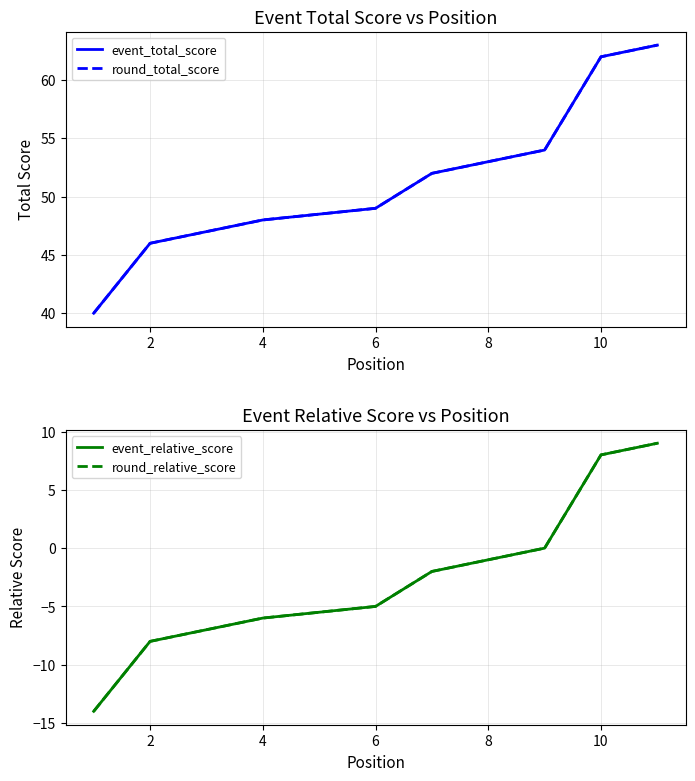

How many series are shown in this chart?

4